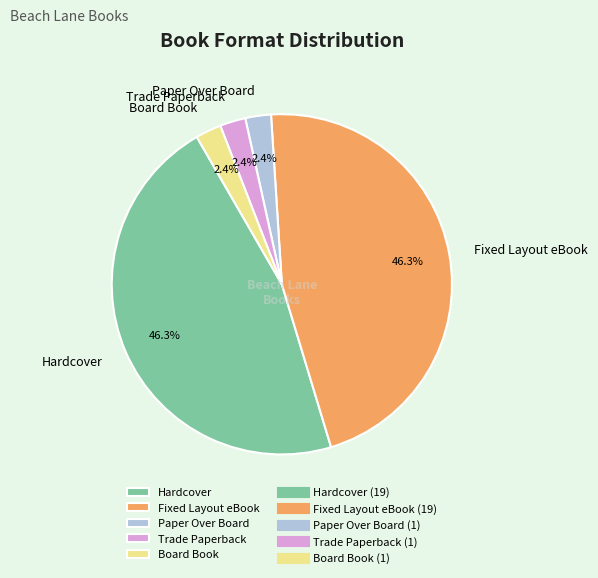

Does any single category account for the majority?

No